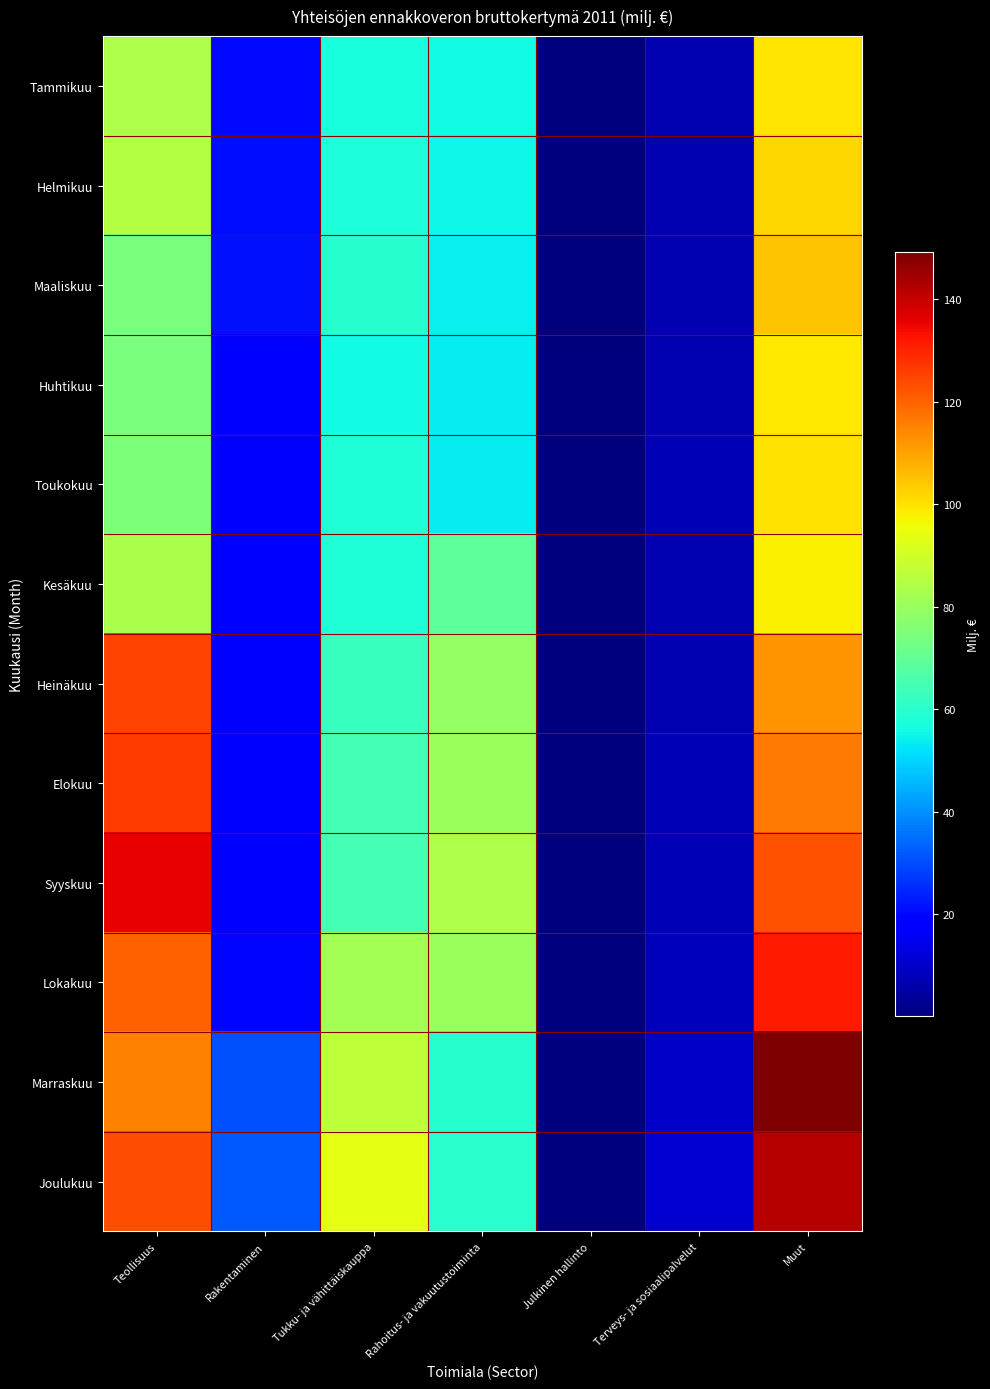

Reading left to right, extract all data points from this chart.

Tammikuu: Teollisuus=83.7	Rakentaminen=20.1	Tukku- ja vähittäiskauppa=56.9	Rahoitus- ja vakuutustoiminta=56.0	Julkinen hallinto=0.3	Terveys- ja sosiaalipalvelut=7.0	Muut=99.7
Helmikuu: Teollisuus=85.1	Rakentaminen=20.6	Tukku- ja vähittäiskauppa=57.8	Rahoitus- ja vakuutustoiminta=55.4	Julkinen hallinto=0.3	Terveys- ja sosiaalipalvelut=7.1	Muut=102.1
Maaliskuu: Teollisuus=74.6	Rakentaminen=21.3	Tukku- ja vähittäiskauppa=59.5	Rahoitus- ja vakuutustoiminta=54.3	Julkinen hallinto=0.3	Terveys- ja sosiaalipalvelut=7.2	Muut=104.7
Huhtikuu: Teollisuus=74.3	Rakentaminen=19.0	Tukku- ja vähittäiskauppa=55.7	Rahoitus- ja vakuutustoiminta=53.3	Julkinen hallinto=0.3	Terveys- ja sosiaalipalvelut=7.0	Muut=98.6
Toukokuu: Teollisuus=75.3	Rakentaminen=19.1	Tukku- ja vähittäiskauppa=58.4	Rahoitus- ja vakuutustoiminta=53.4	Julkinen hallinto=0.3	Terveys- ja sosiaalipalvelut=7.6	Muut=100.2
Kesäkuu: Teollisuus=83.1	Rakentaminen=18.7	Tukku- ja vähittäiskauppa=57.9	Rahoitus- ja vakuutustoiminta=69.1	Julkinen hallinto=0.3	Terveys- ja sosiaalipalvelut=7.1	Muut=98.0
Heinäkuu: Teollisuus=125.3	Rakentaminen=18.2	Tukku- ja vähittäiskauppa=62.2	Rahoitus- ja vakuutustoiminta=79.0	Julkinen hallinto=0.2	Terveys- ja sosiaalipalvelut=7.0	Muut=112.6
Elokuu: Teollisuus=126.4	Rakentaminen=19.2	Tukku- ja vähittäiskauppa=64.4	Rahoitus- ja vakuutustoiminta=80.0	Julkinen hallinto=0.3	Terveys- ja sosiaalipalvelut=7.3	Muut=116.3
Syyskuu: Teollisuus=135.4	Rakentaminen=19.4	Tukku- ja vähittäiskauppa=64.8	Rahoitus- ja vakuutustoiminta=83.9	Julkinen hallinto=0.3	Terveys- ja sosiaalipalvelut=7.3	Muut=123.0
Lokakuu: Teollisuus=120.2	Rakentaminen=20.0	Tukku- ja vähittäiskauppa=81.8	Rahoitus- ja vakuutustoiminta=80.2	Julkinen hallinto=0.3	Terveys- ja sosiaalipalvelut=8.0	Muut=131.7
Marraskuu: Teollisuus=115.4	Rakentaminen=30.9	Tukku- ja vähittäiskauppa=86.5	Rahoitus- ja vakuutustoiminta=59.5	Julkinen hallinto=0.4	Terveys- ja sosiaalipalvelut=10.0	Muut=149.3
Joulukuu: Teollisuus=123.2	Rakentaminen=32.0	Tukku- ja vähittäiskauppa=93.9	Rahoitus- ja vakuutustoiminta=60.1	Julkinen hallinto=0.3	Terveys- ja sosiaalipalvelut=10.9	Muut=141.9